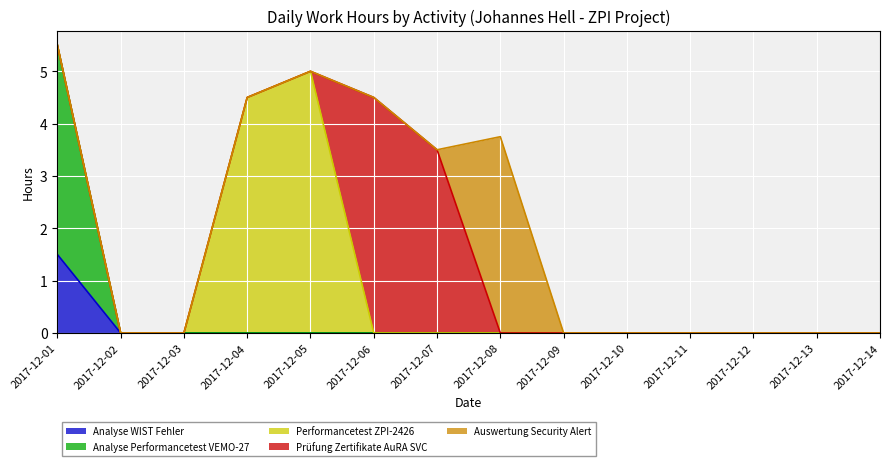

Reading left to right, extract all data points from this chart.

Analyse WIST Fehler: 2017-12-01=1.5	2017-12-02=0.0	2017-12-03=0.0	2017-12-04=0.0	2017-12-05=0.0	2017-12-06=0.0	2017-12-07=0.0	2017-12-08=0.0	2017-12-09=0.0	2017-12-10=0.0	2017-12-11=0.0	2017-12-12=0.0	2017-12-13=0.0	2017-12-14=0.0
Analyse Performancetest VEMO-27: 2017-12-01=4.0	2017-12-02=0.0	2017-12-03=0.0	2017-12-04=0.0	2017-12-05=0.0	2017-12-06=0.0	2017-12-07=0.0	2017-12-08=0.0	2017-12-09=0.0	2017-12-10=0.0	2017-12-11=0.0	2017-12-12=0.0	2017-12-13=0.0	2017-12-14=0.0
Performancetest ZPI-2426: 2017-12-01=0.0	2017-12-02=0.0	2017-12-03=0.0	2017-12-04=4.5	2017-12-05=5.0	2017-12-06=0.0	2017-12-07=0.0	2017-12-08=0.0	2017-12-09=0.0	2017-12-10=0.0	2017-12-11=0.0	2017-12-12=0.0	2017-12-13=0.0	2017-12-14=0.0
Prüfung Zertifikate AuRA SVC: 2017-12-01=0.0	2017-12-02=0.0	2017-12-03=0.0	2017-12-04=0.0	2017-12-05=0.0	2017-12-06=4.5	2017-12-07=3.5	2017-12-08=0.0	2017-12-09=0.0	2017-12-10=0.0	2017-12-11=0.0	2017-12-12=0.0	2017-12-13=0.0	2017-12-14=0.0
Auswertung Security Alert: 2017-12-01=0.0	2017-12-02=0.0	2017-12-03=0.0	2017-12-04=0.0	2017-12-05=0.0	2017-12-06=0.0	2017-12-07=0.0	2017-12-08=3.8	2017-12-09=0.0	2017-12-10=0.0	2017-12-11=0.0	2017-12-12=0.0	2017-12-13=0.0	2017-12-14=0.0